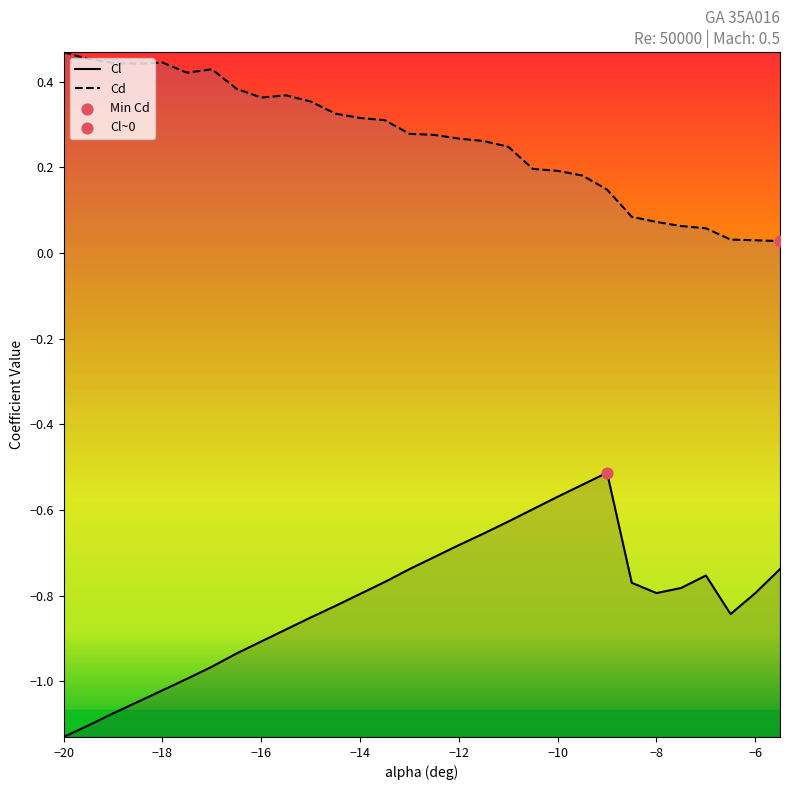

Which series has the largest total across all categories?

Cd